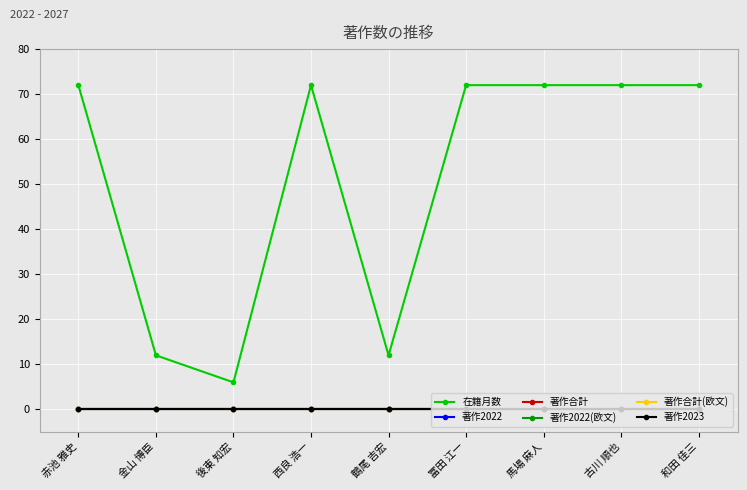

Which category has the lowest value across all series?

赤池 雅史